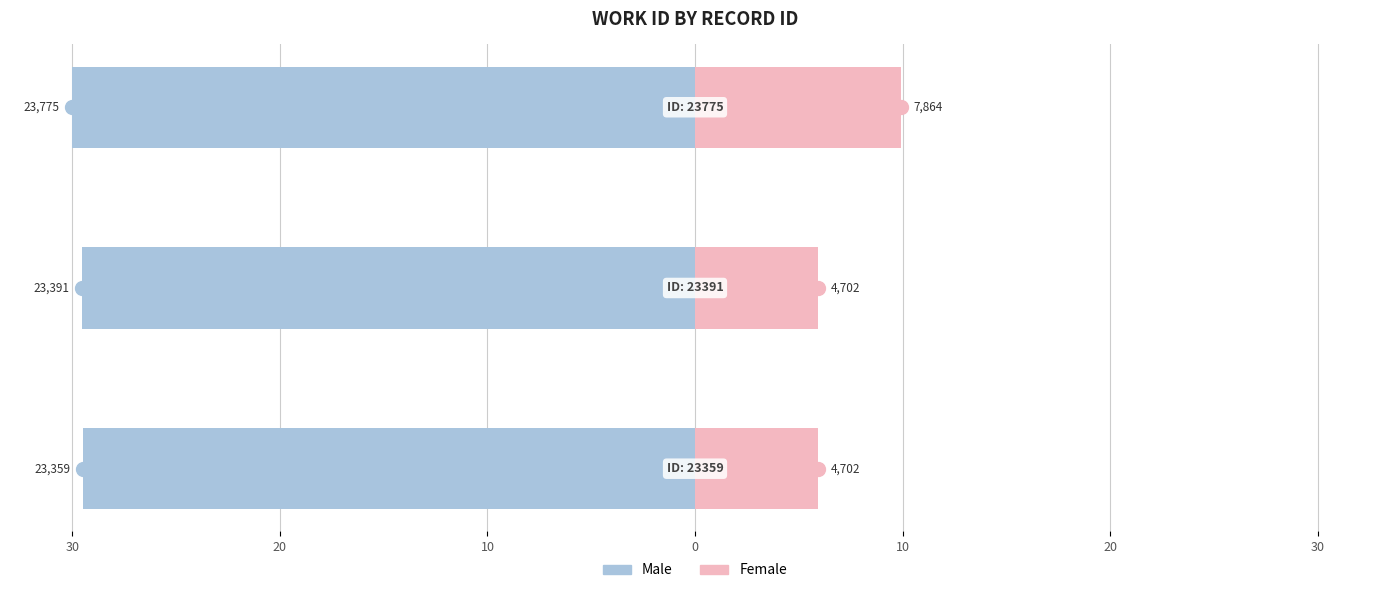

What is the sum of all Female values?

21.8